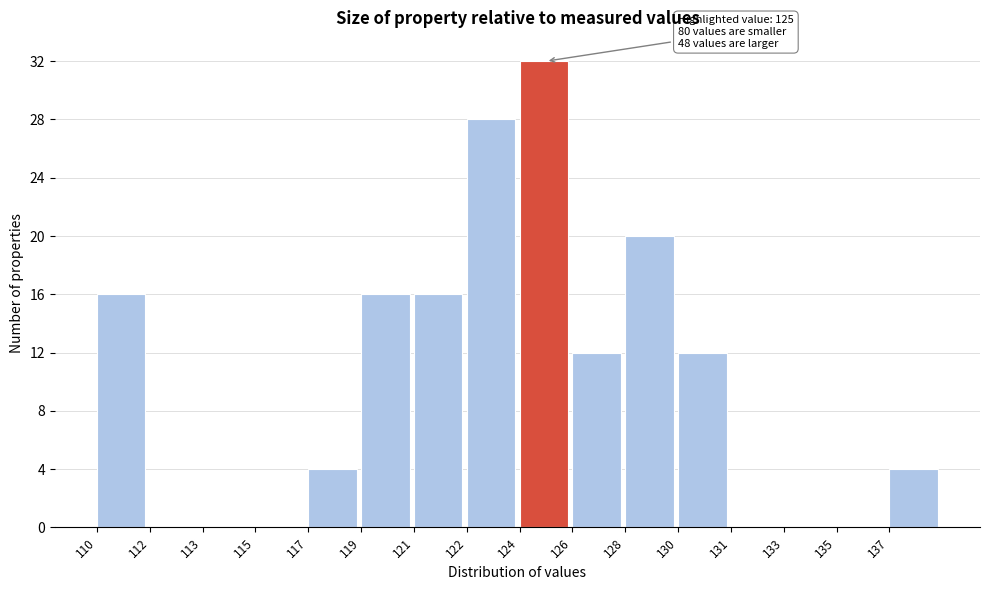

Reading left to right, list all the values displayed in this chart.

110=16	112=0	113=0	115=0	117=4	119=16	121=16	122=28	124=32	126=12	128=20	130=12	131=0	133=0	135=0	137=4